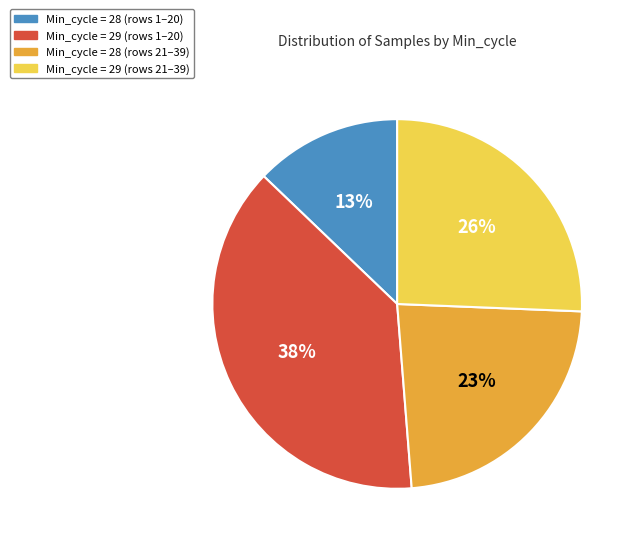

Is there any slice that represents more than half of the pie?

No